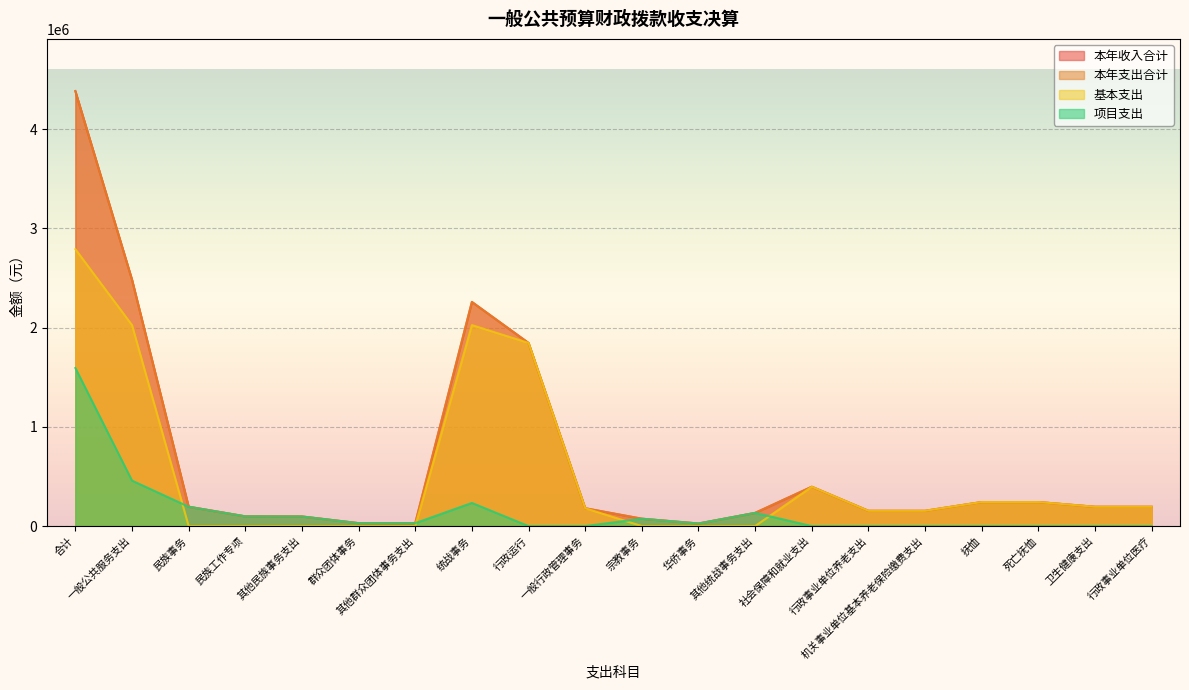

How many lines are shown in the chart?

4